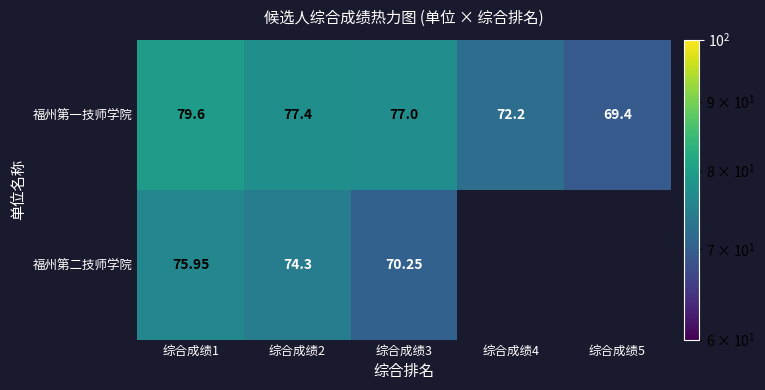

Rank the series at 综合成绩1 from lowest to highest value.

福州第二技师学院, 福州第一技师学院